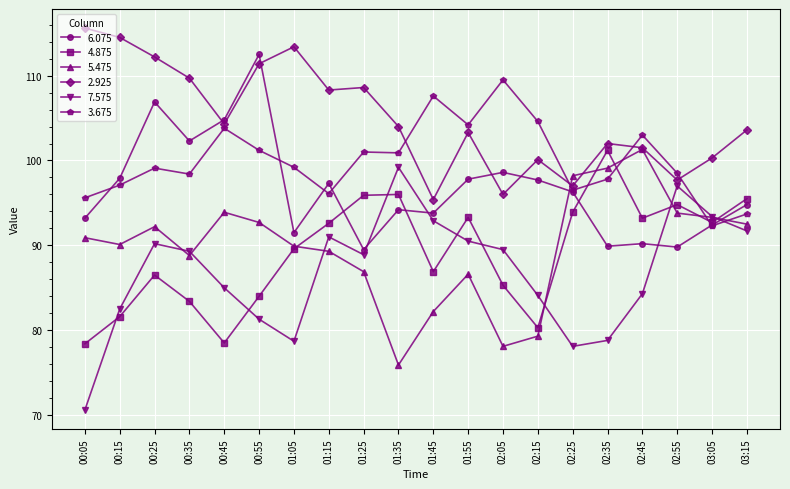

What is the total value across all series at 02:15?

546.1